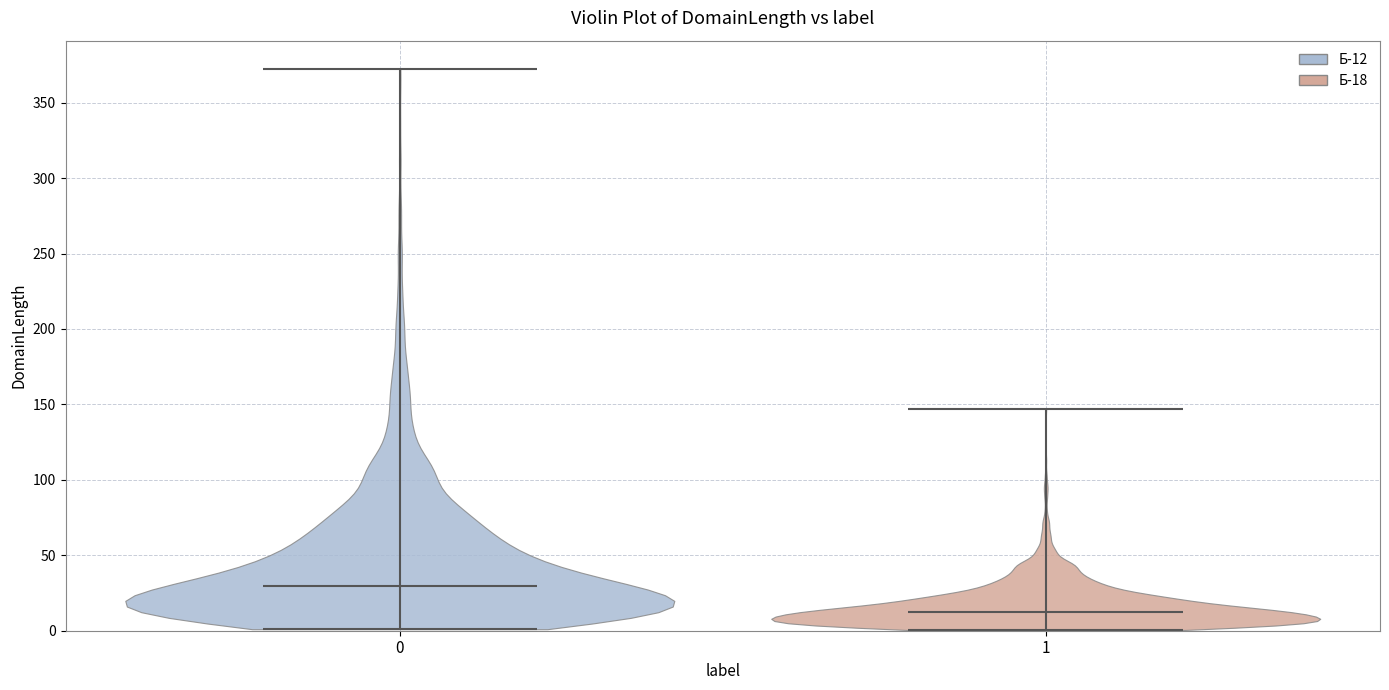

Reading left to right, read every violin against the y-axis: where its median line is, and the lowest and highest points it reaches. The values are not printed on the chart, so give them approximately, as read against the axis.

0: median line 30, lowest point 0, highest point 370
1: median line 10, lowest point 0, highest point 145